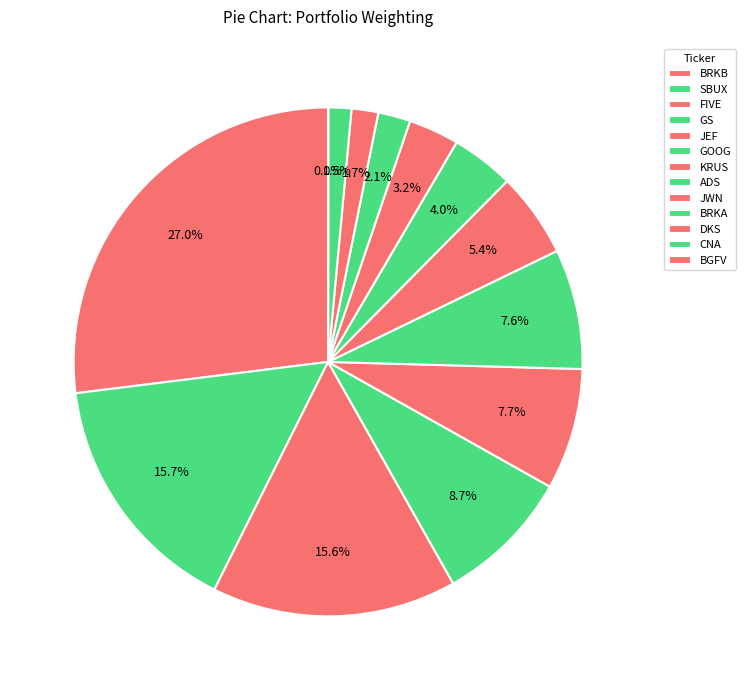

Approximately how many times larger is the value at BRKA compared to GOOG?

0.3